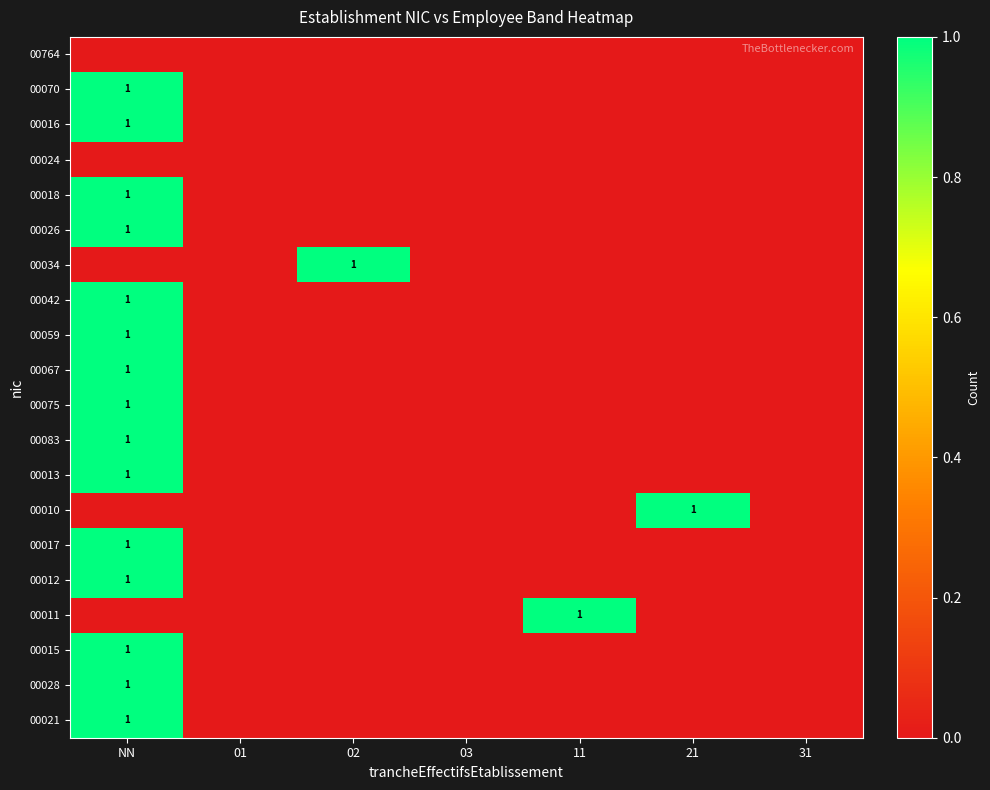

Is it true that 00075 equals 2 at NN?

False